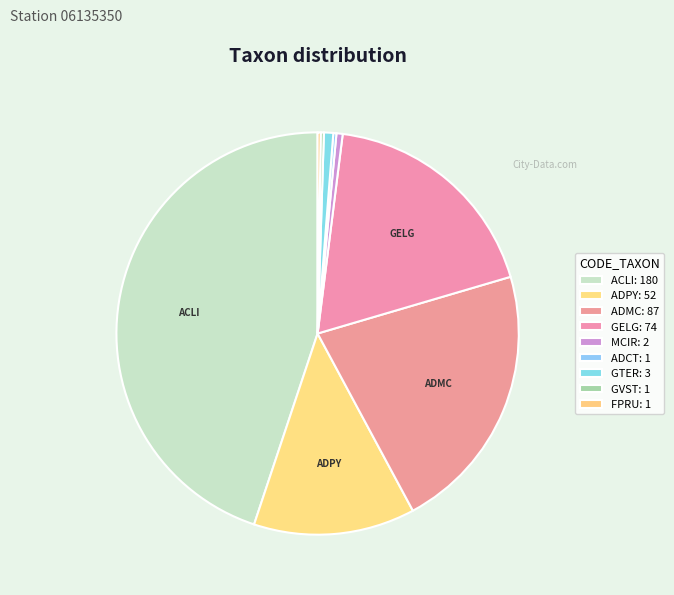

What is the change in value from ADPY to MCIR?

-50